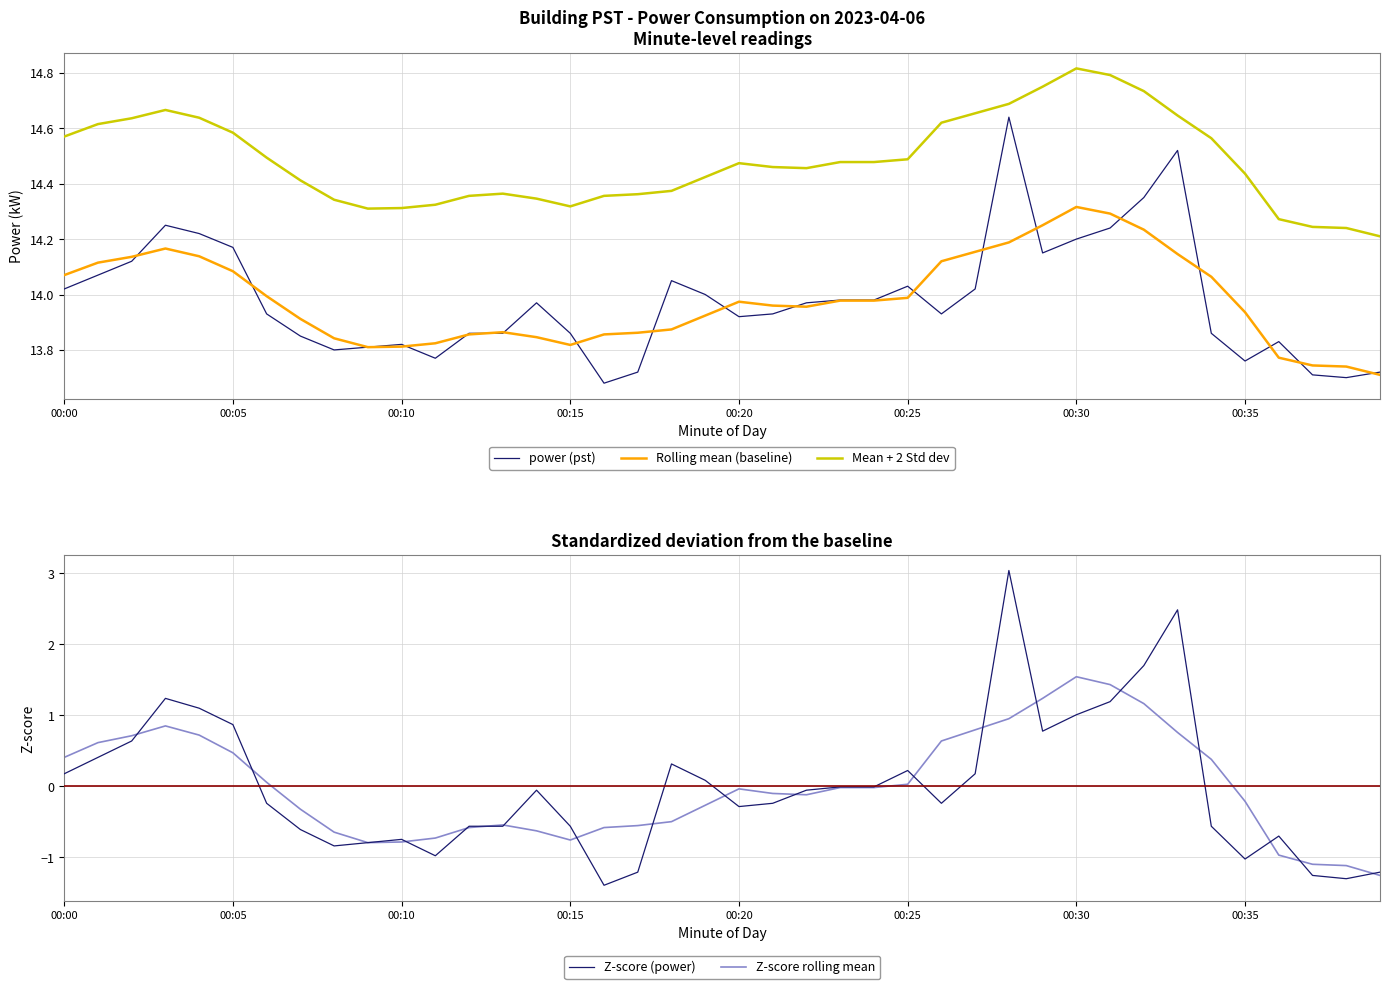

True or false: power (pst) has more than 1 interior local peaks.

True